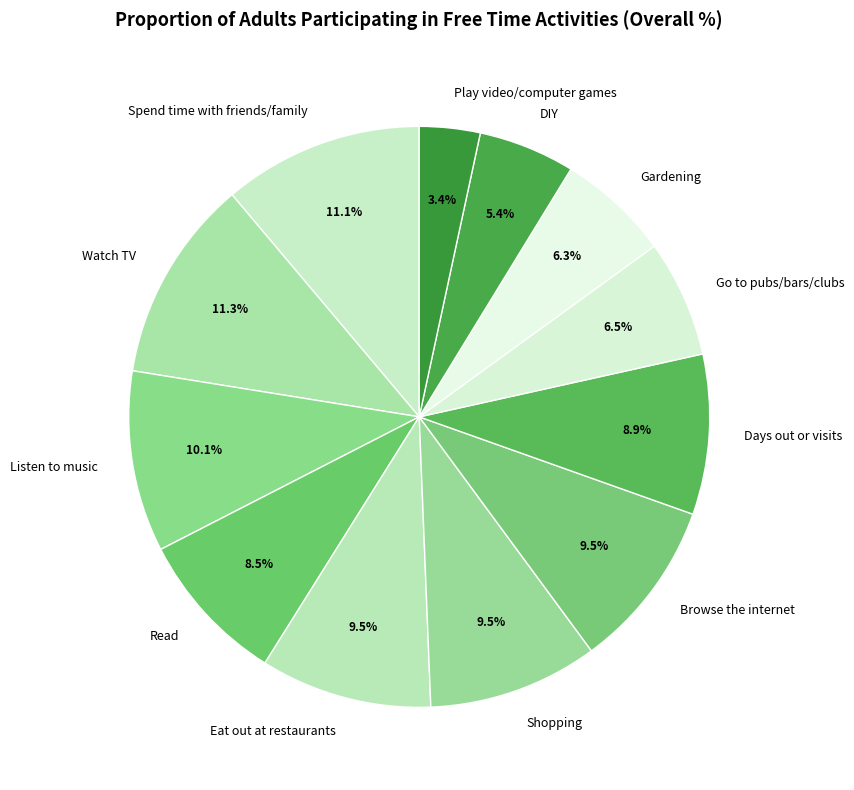

Approximately how many times larger is the value at Eat out at restaurants compared to DIY?

1.8